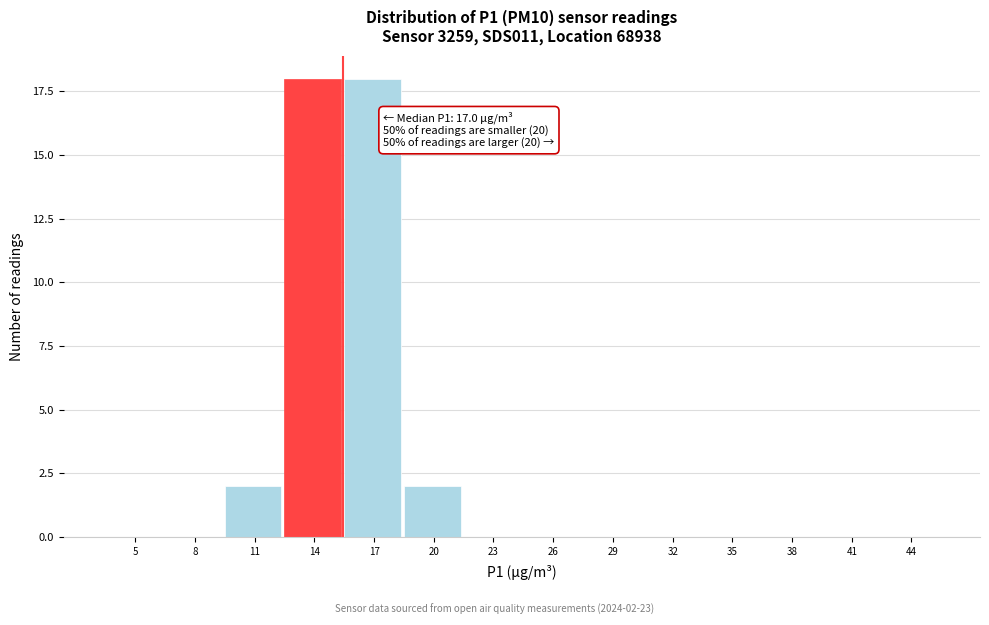

Reading left to right, list all the values displayed in this chart.

5=0	8=0	11=2	14=18	17=18	20=2	23=0	26=0	29=0	32=0	35=0	38=0	41=0	44=0